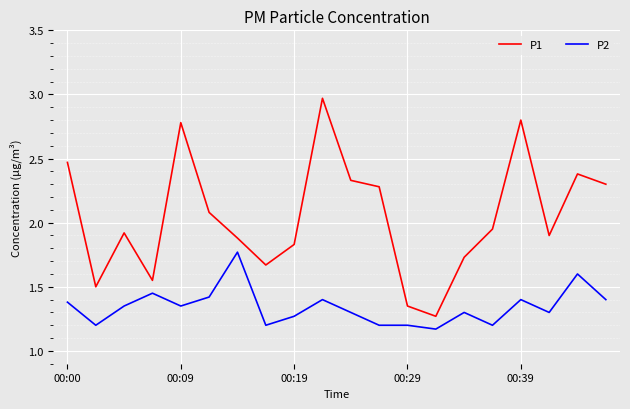

What is the sum of all P1 values?

40.9